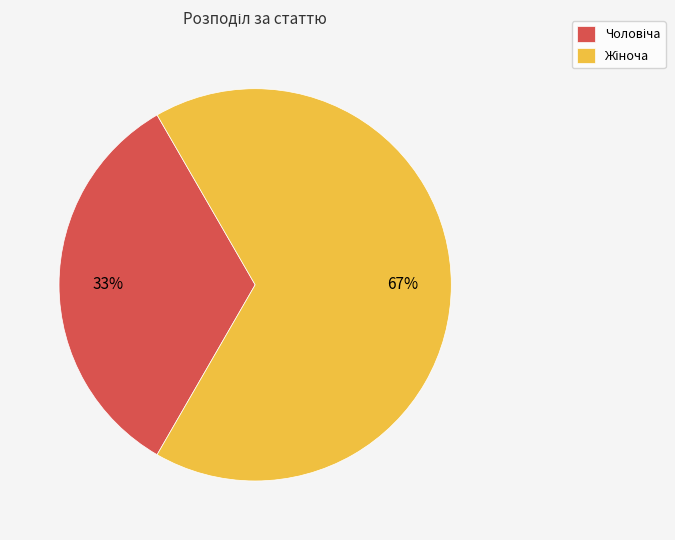

Does any single category account for the majority?

Yes